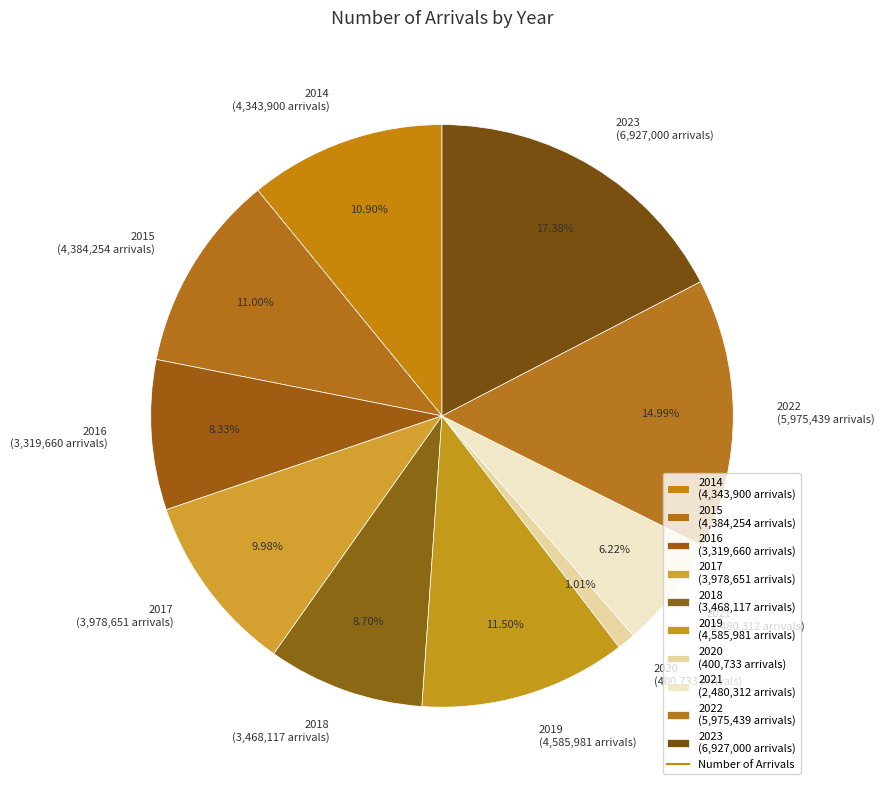

To the nearest percent, what is the difference between the largest and smallest slice percentages?

16%